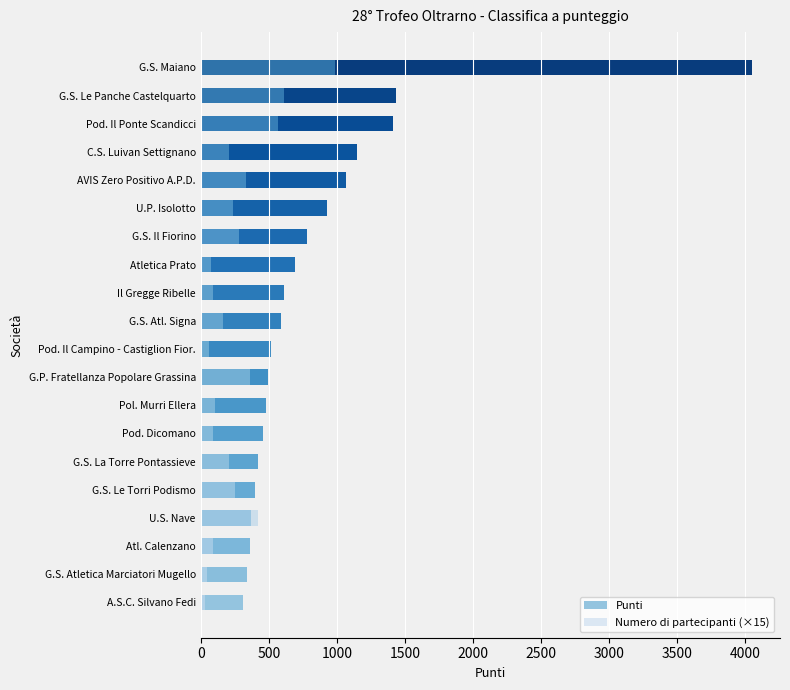

Where does the Punti series first go above 589?

Il Gregge Ribelle